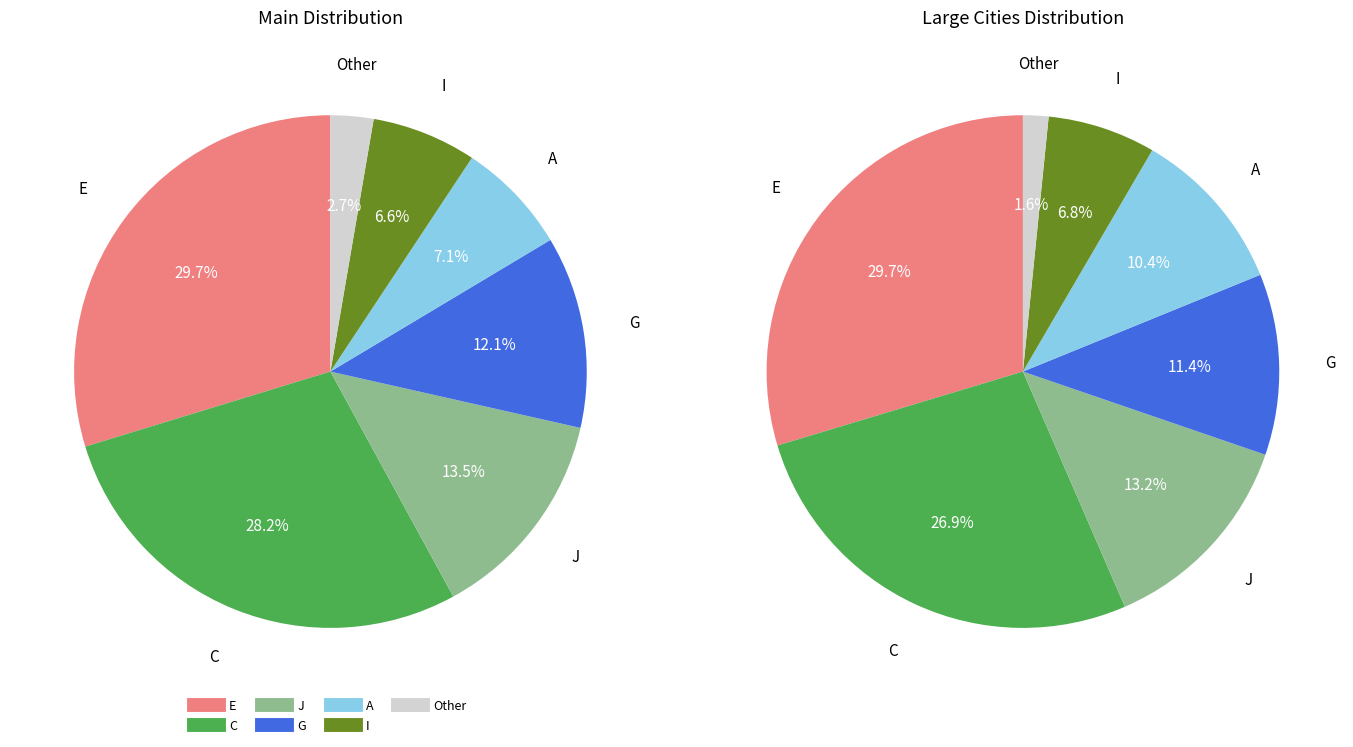

What percentage is the E slice, to the nearest percent?

30%